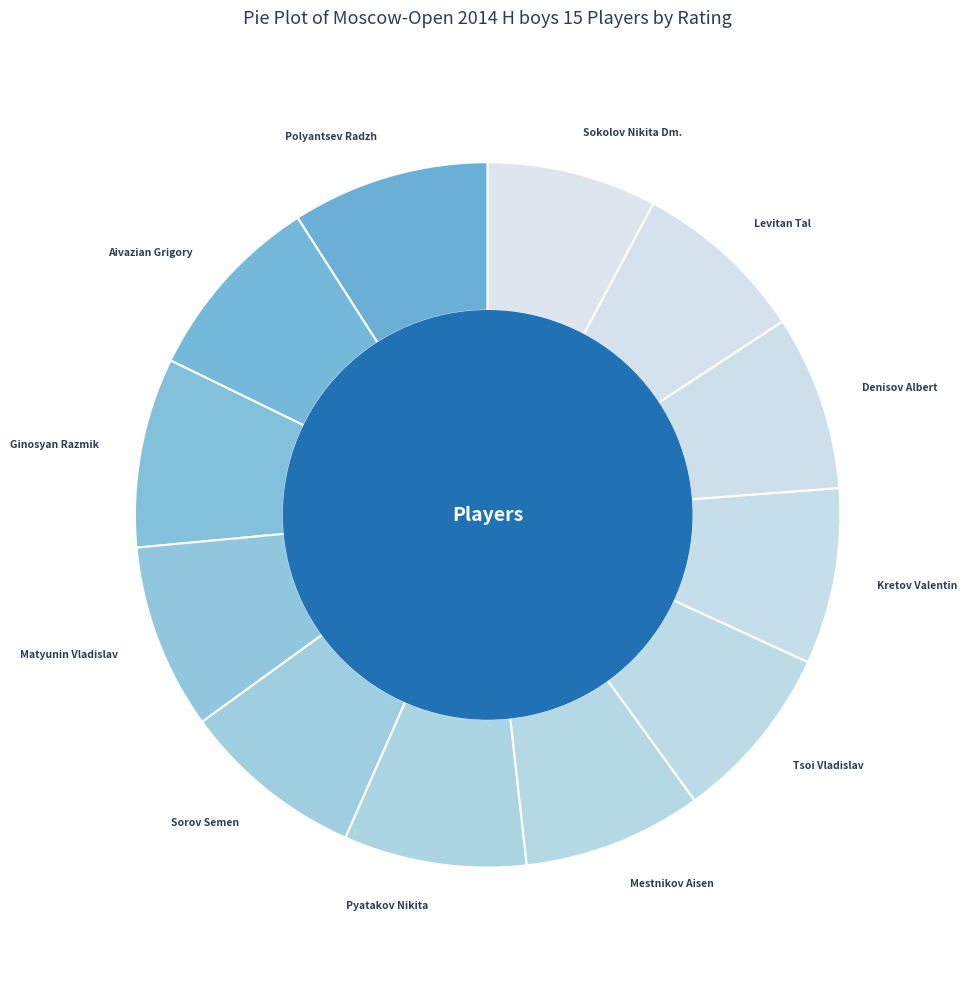

The Sorov Semen slice represents 1% of the pie. True or false?

False